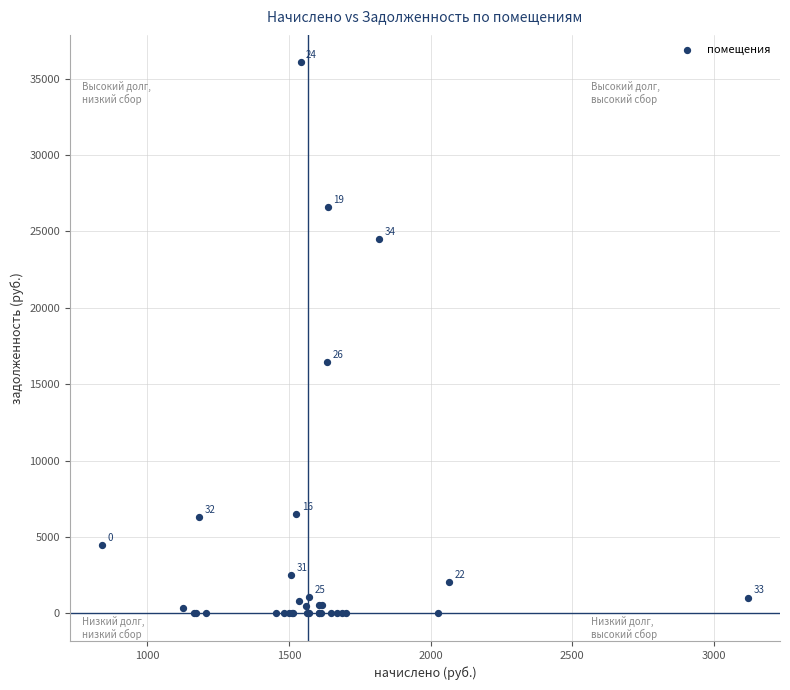

What Y value in the scatter plot is closest to 18026?

16475.5